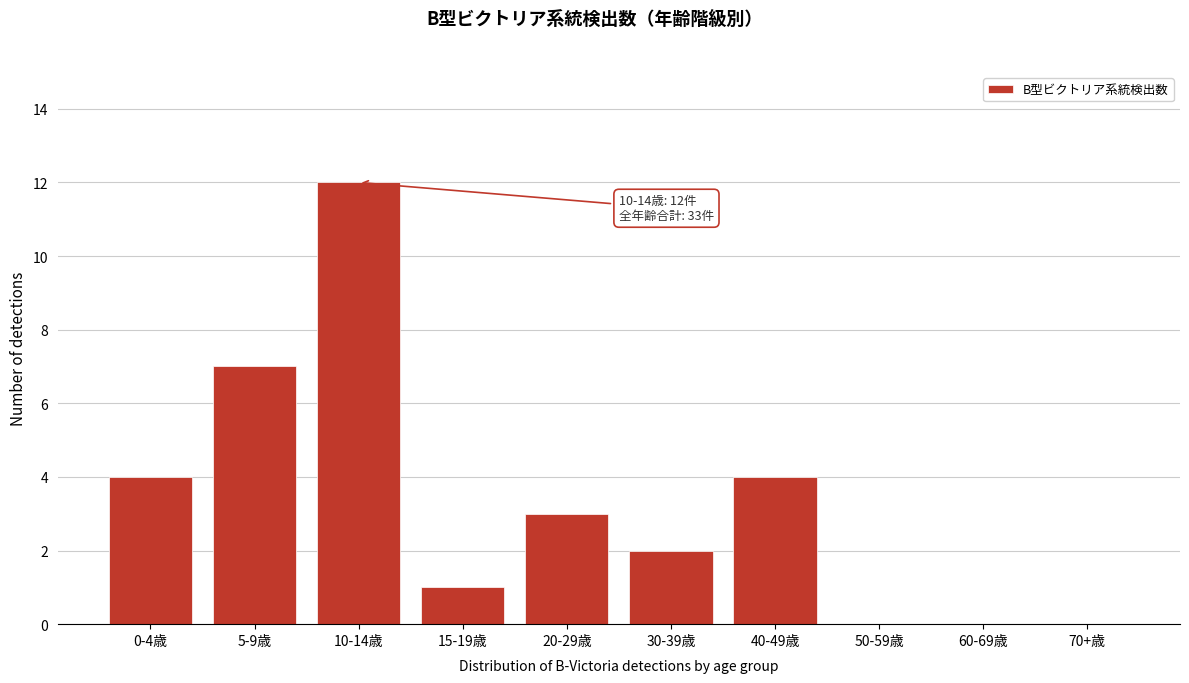

Reading left to right, list all the values displayed in this chart.

0-4歳=4	5-9歳=7	10-14歳=12	15-19歳=1	20-29歳=3	30-39歳=2	40-49歳=4	50-59歳=0	60-69歳=0	70+歳=0